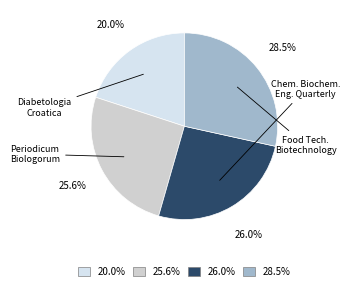

Approximately how many times larger is the value at 20.0% compared to 26.0%?

0.8